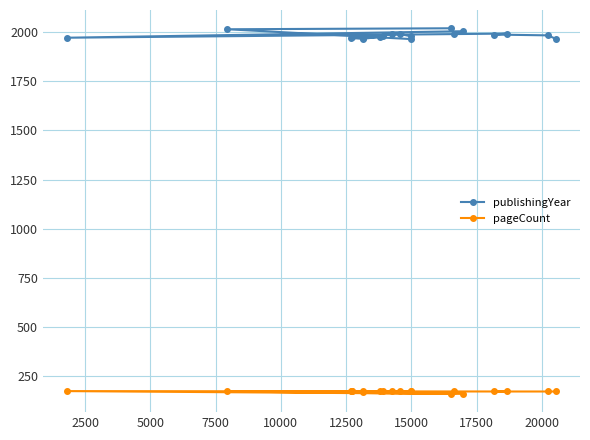

What is the difference between the maximum and second lowest values in the publishingYear series?

54